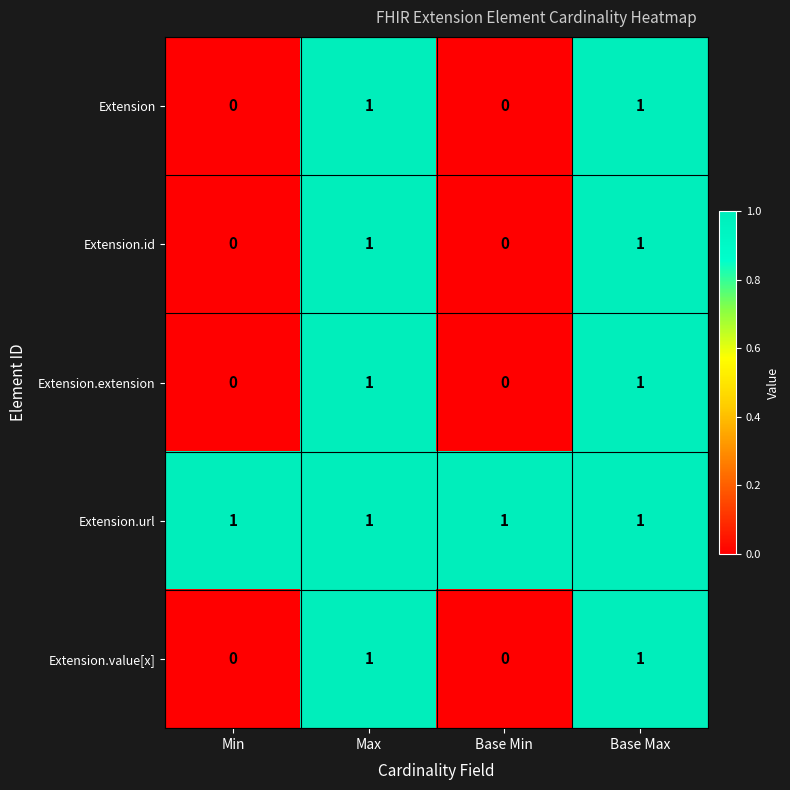

Is it true that Extension.extension equals 1 at Base Max?

True